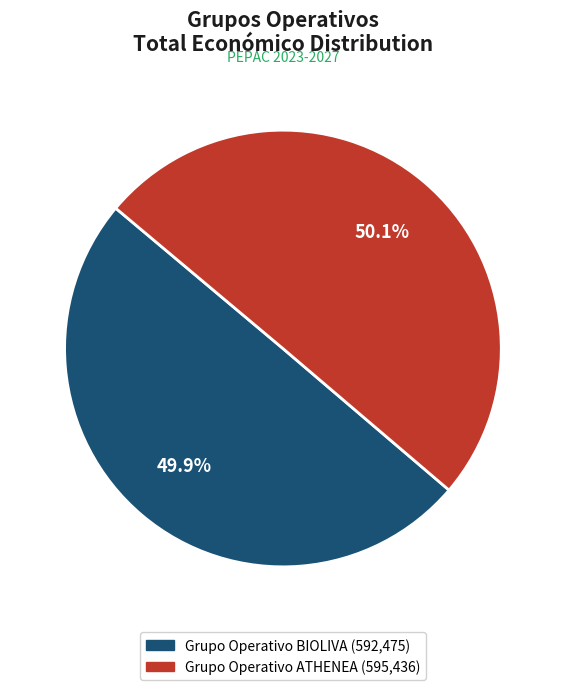

True or false: Grupo Operativo BIOLIVA accounts for 50% of the total.

True